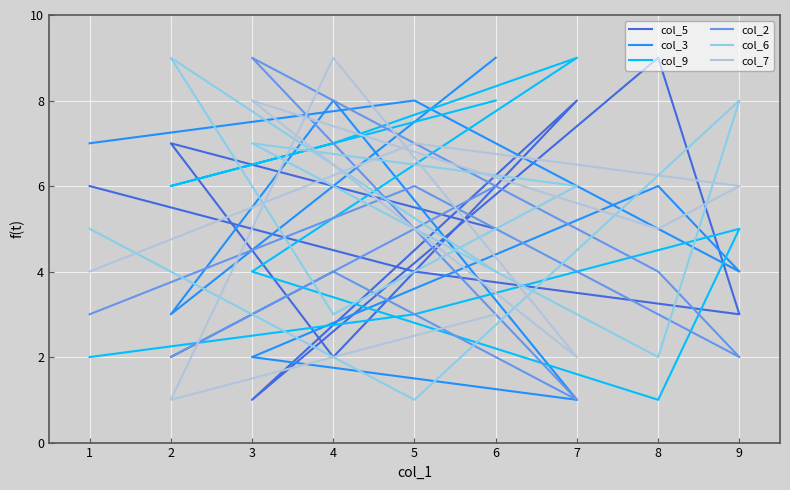

How many distinct data groups are displayed?

6